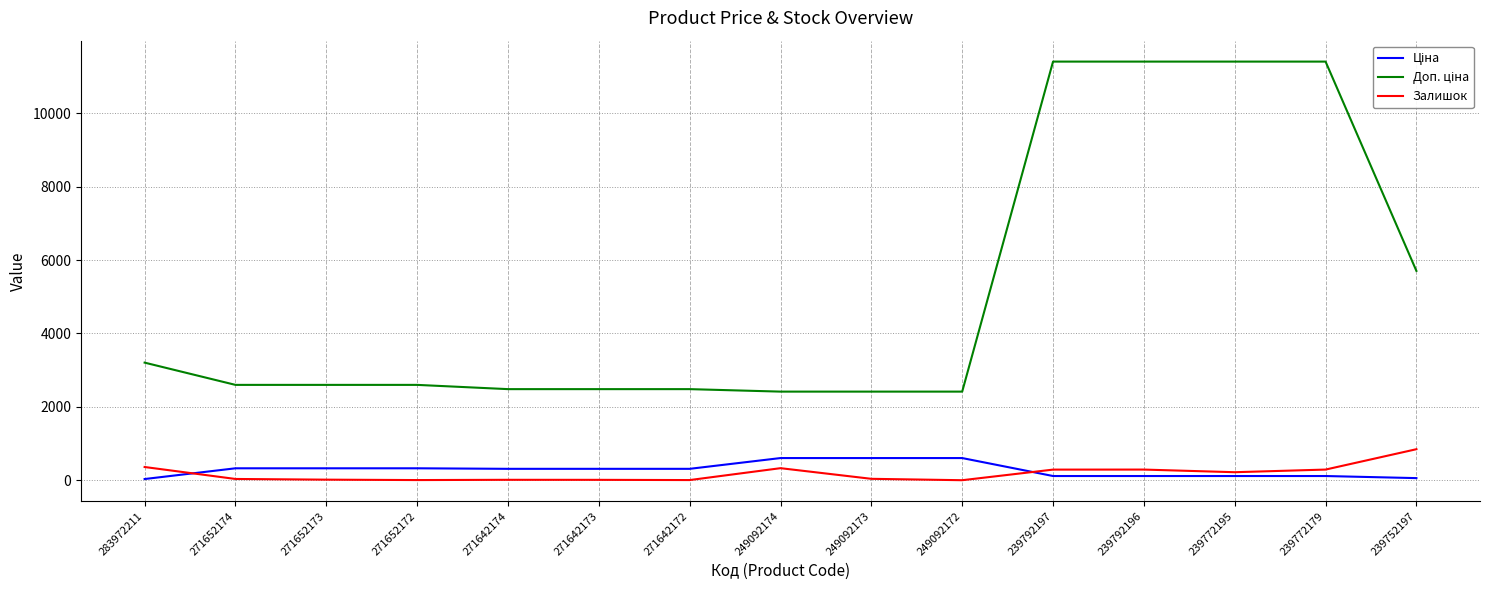

Is it true that Залишок equals 11.0 at 271642174?

True